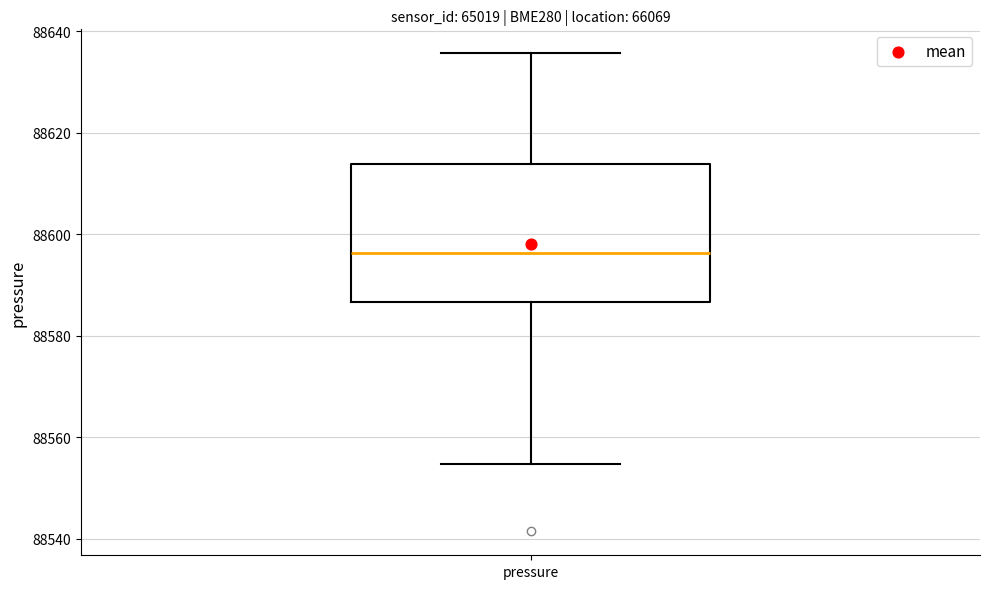

Transcribe this box plot: give where the median line is, the range the box spans, and where the two whiskers end, as read against the y-axis. The values are not printed on the chart, so give them approximately, as read against the axis.

median 88596, box 88586 to 88614, whiskers 88554 to 88636